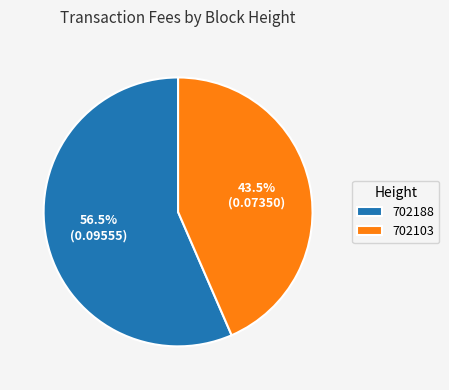

What is the largest slice in the pie chart?

702188